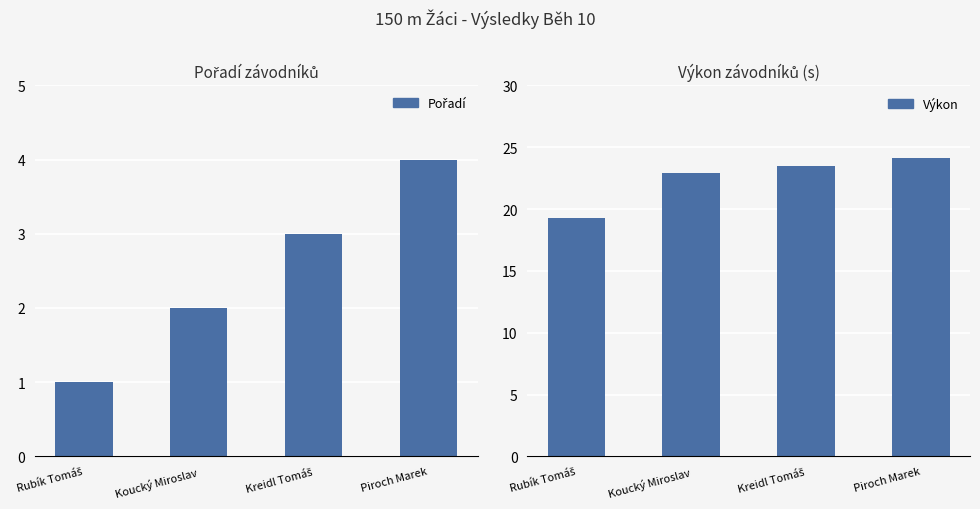

List the series in order of their overall mean, highest first.

Výkon, Pořadí